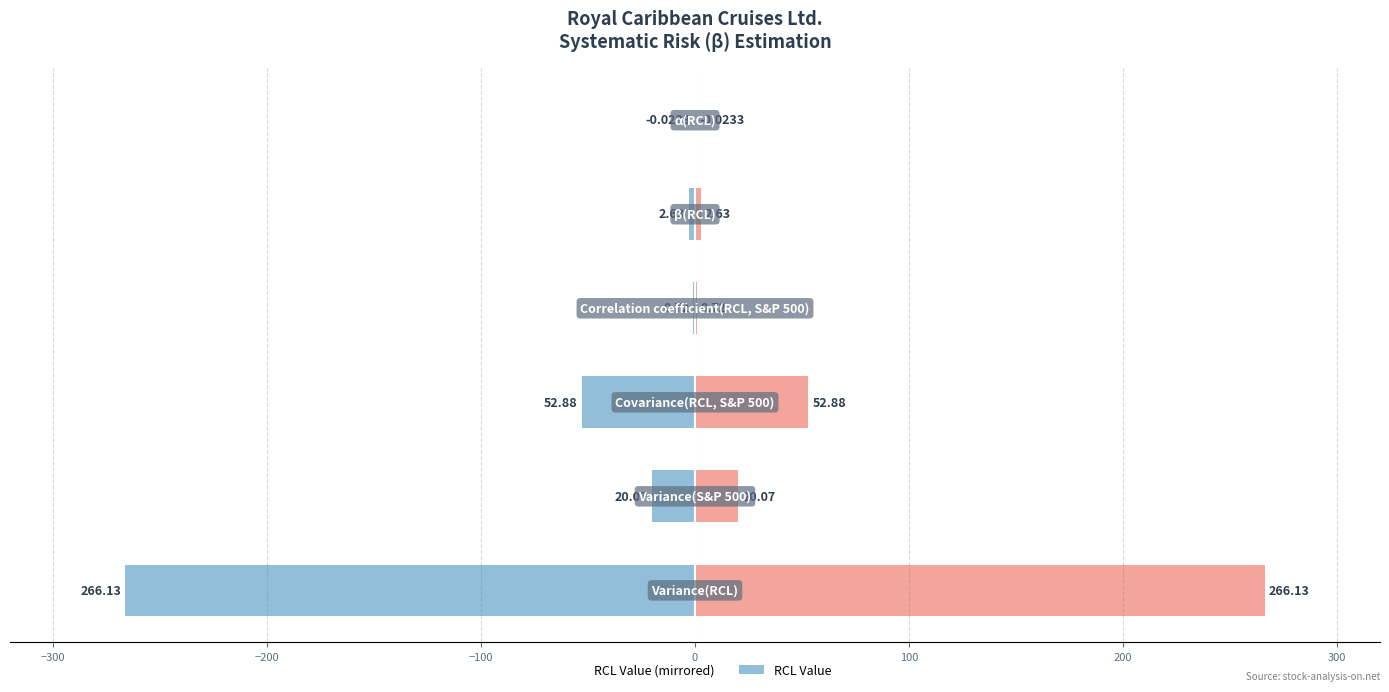

How many values in the Value (right) series are below 20?

3